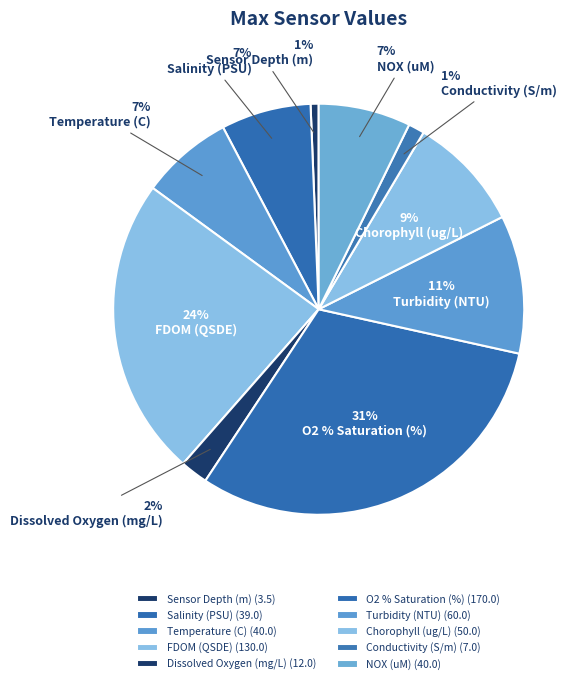

How many slices are in this pie chart?

10